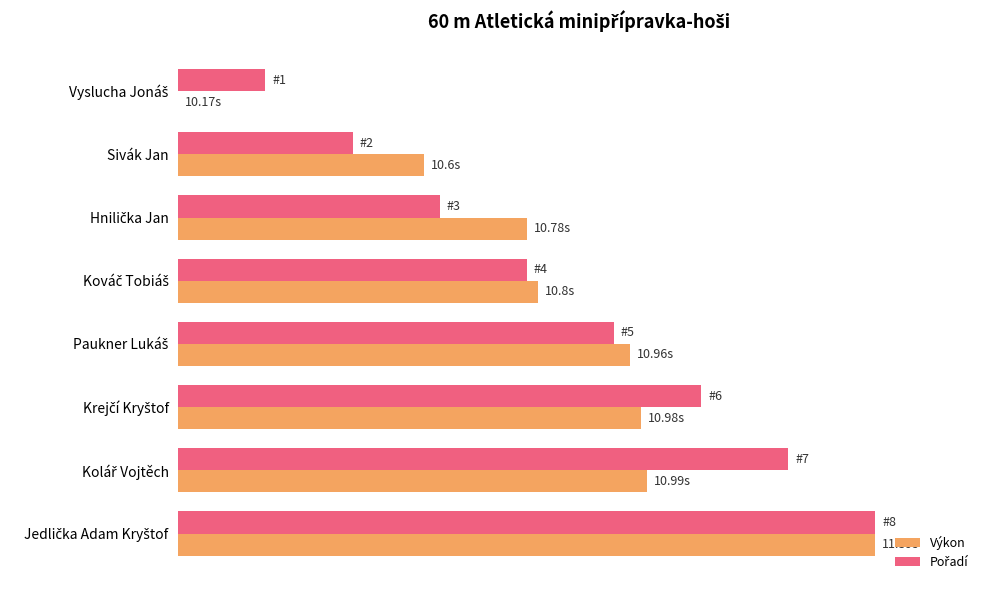

What are all the series names shown in the legend?

Výkon, Pořadí